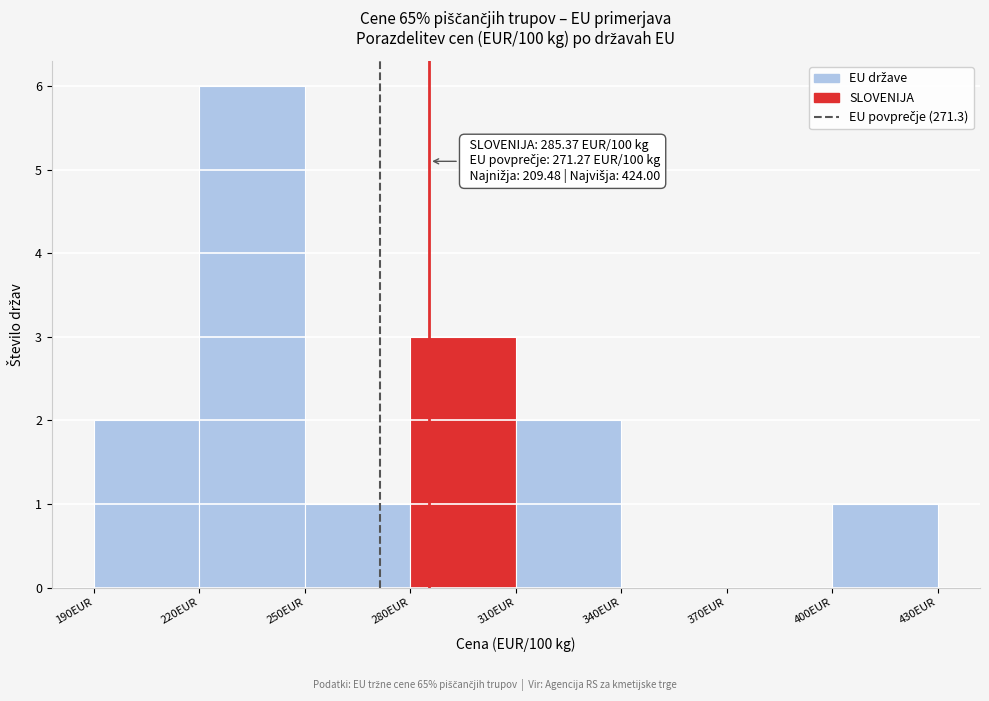

Which range on the x-axis has the tallest bar?

220 to 250